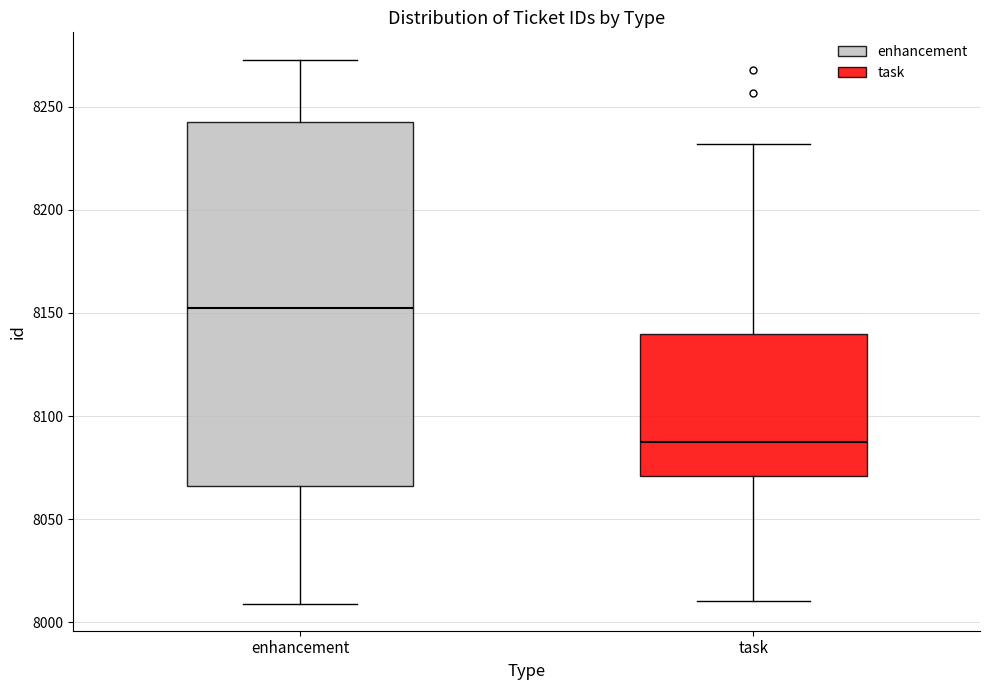

Reading left to right, transcribe this box plot: for each box, give where its median line is, the range the box spans, and where its two whiskers end, as read against the y-axis. The values are not printed on the chart, so give them approximately, as read against the axis.

enhancement: median 8155, box 8065 to 8245, whiskers 8010 to 8275
task: median 8090, box 8070 to 8140, whiskers 8010 to 8230